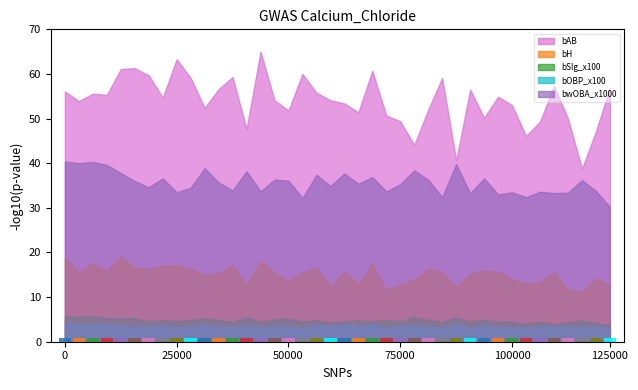

Which series has the widest spread of values?

bAB